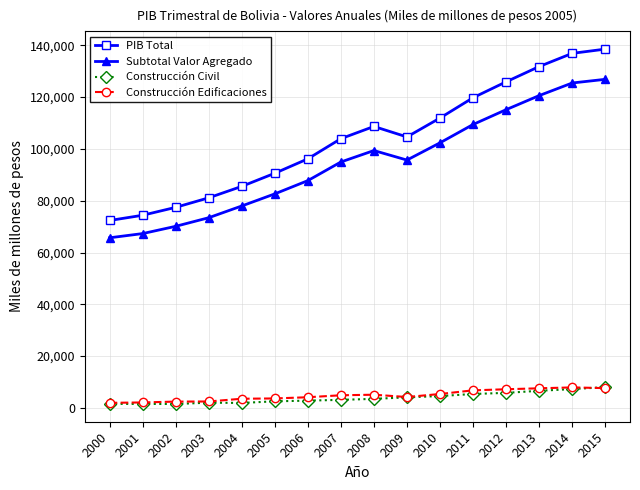

Does the chart have visible grid lines?

Yes